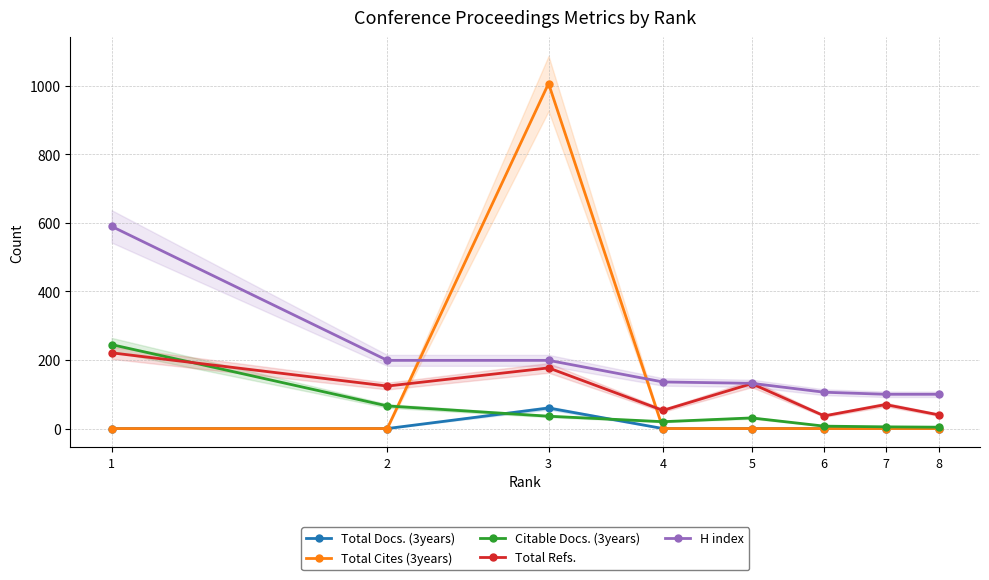

Where is the first local maximum for Total Docs. (3years)?

3